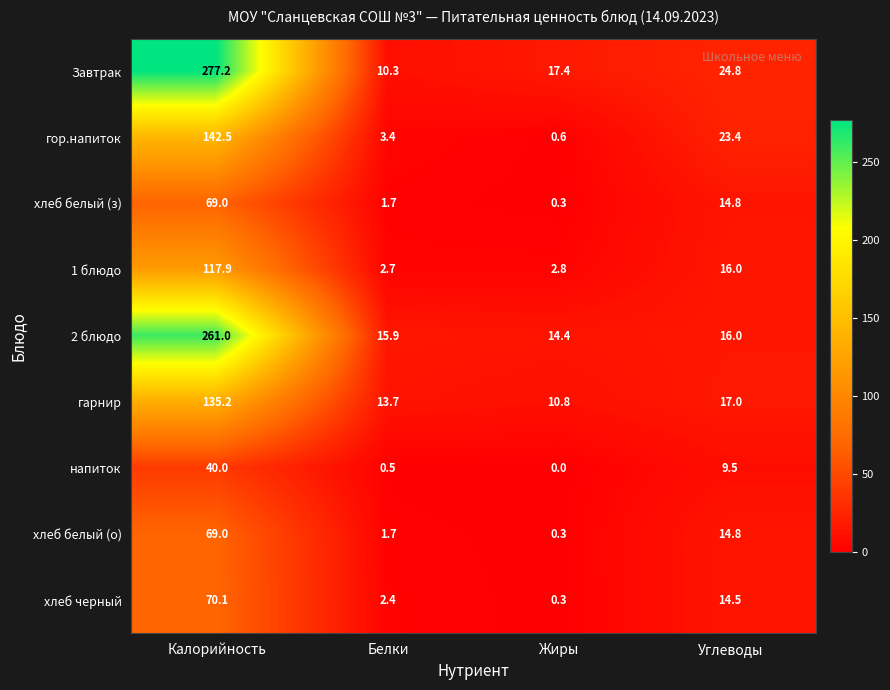

Is it true that 1 блюдо equals 16.0 at Углеводы?

True